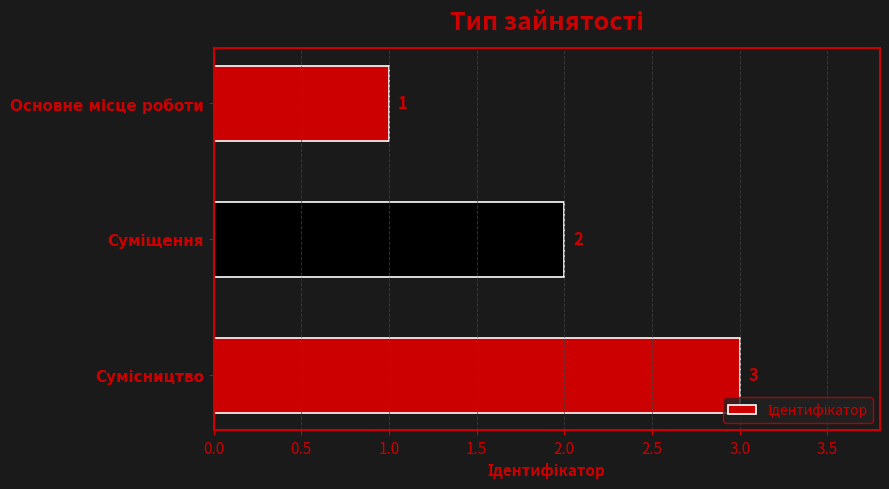

How many series are shown in this chart?

1